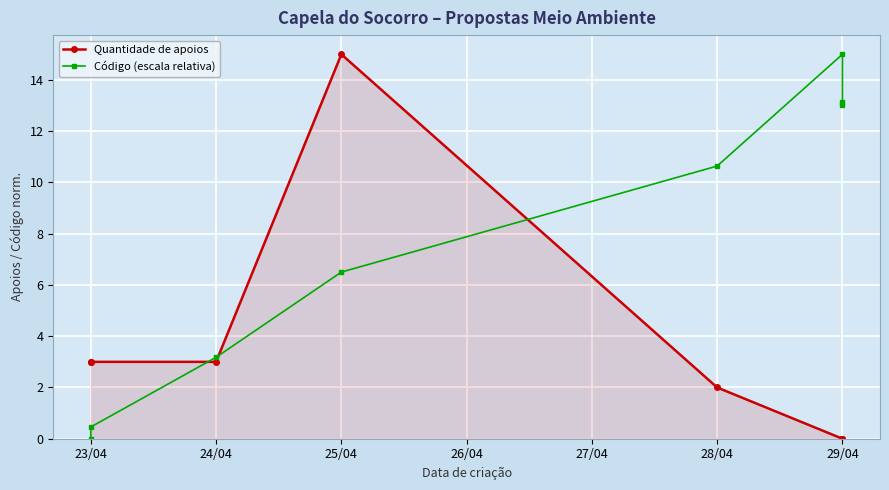

How many lines are shown in the chart?

2